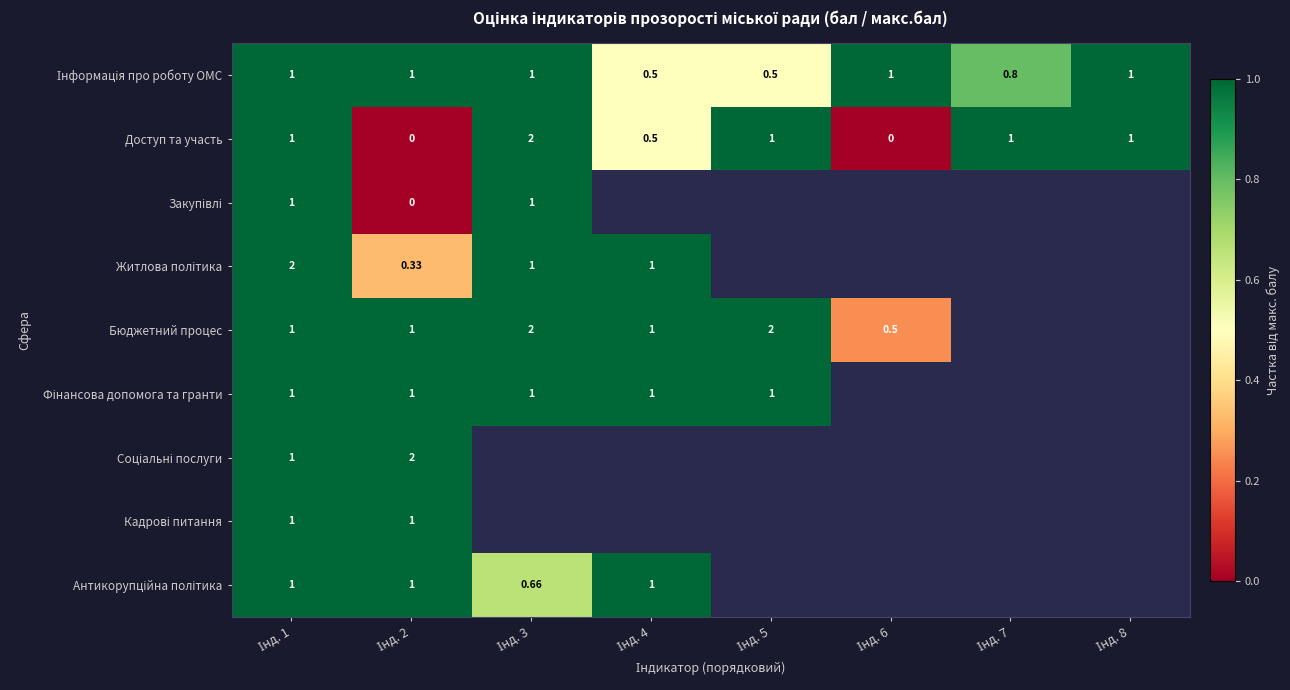

Between Інд. 4 and Інд. 8, which series saw the biggest shift?

Інформація про роботу ОМС